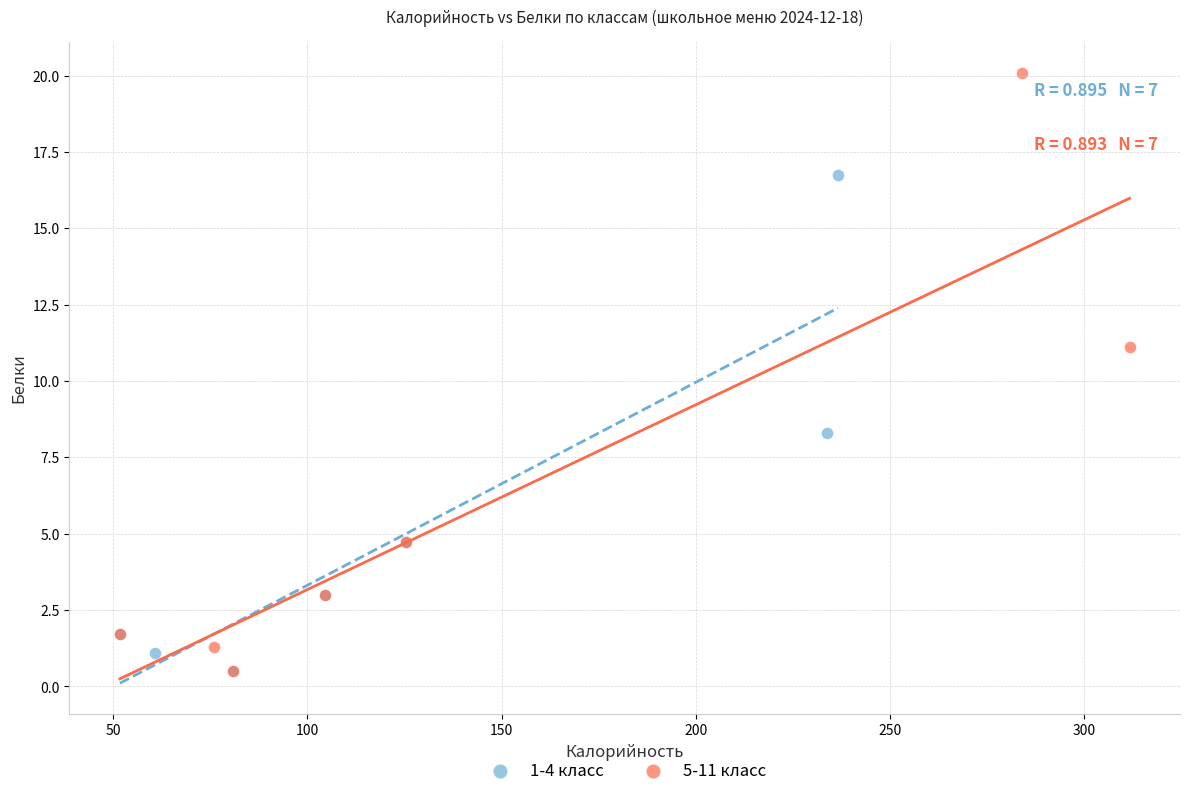

Which series has the largest Y range (max minus min)?

5-11 класс